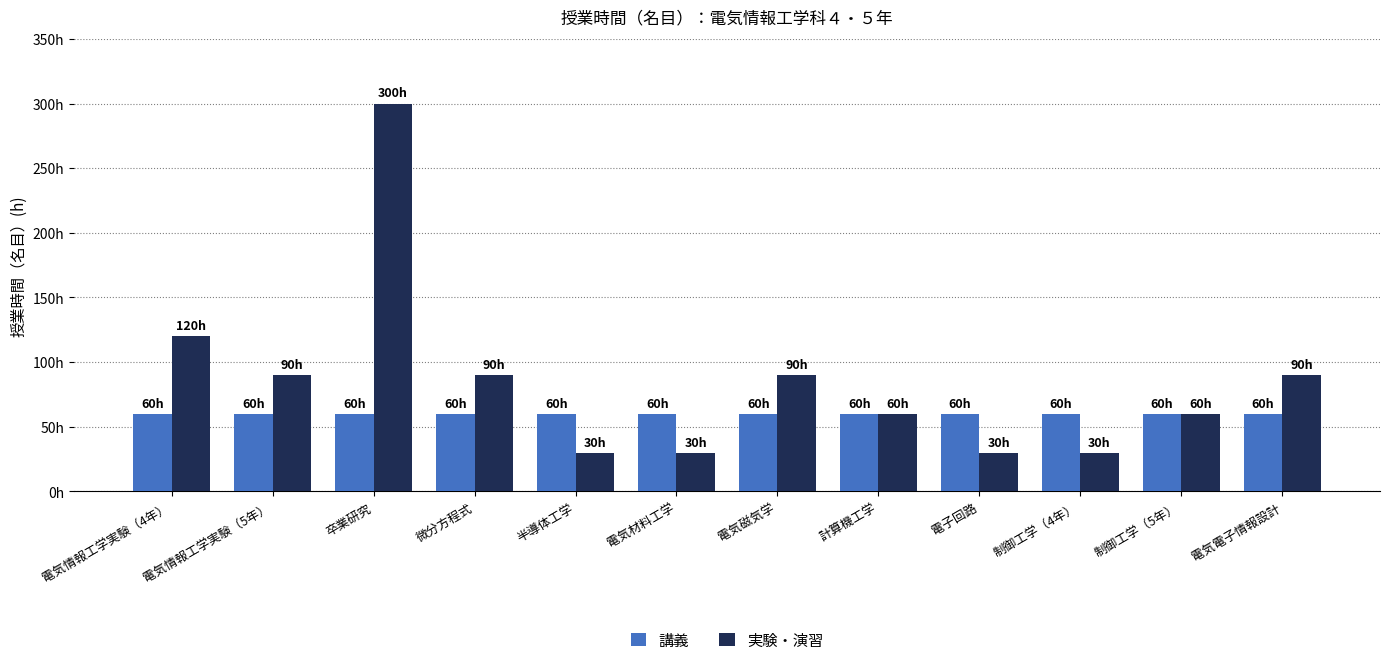

What are all the series names shown in the legend?

講義, 実験・演習